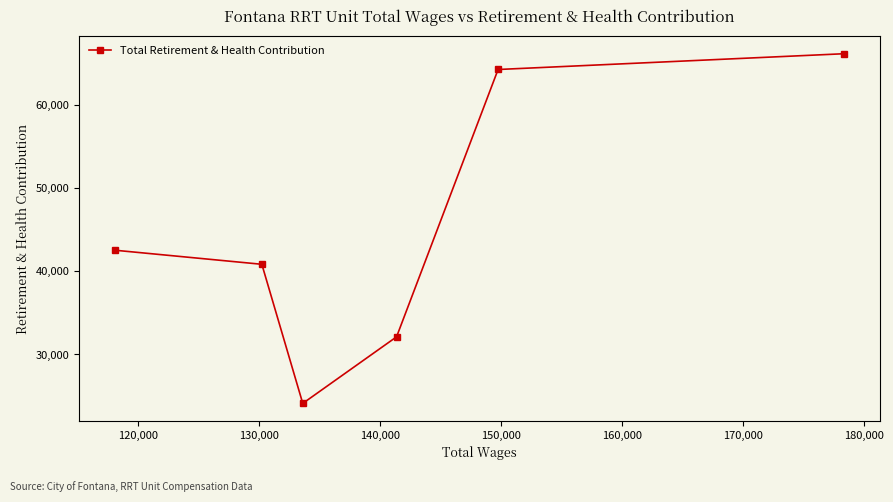

What is the difference between the maximum and minimum values?

42043